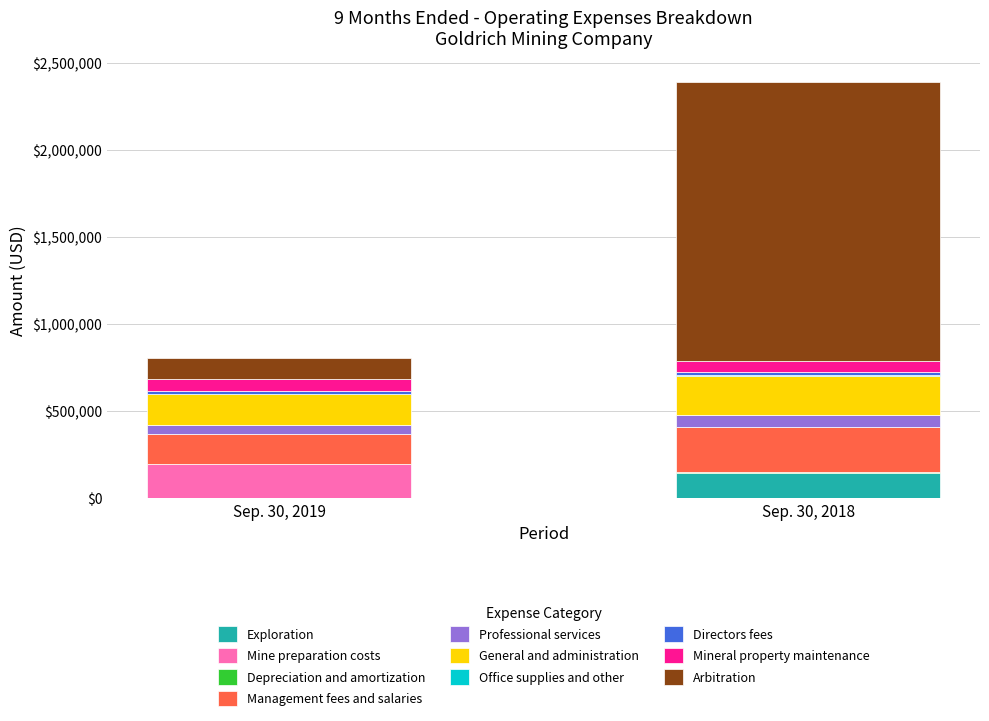

Which category has the highest value in the Exploration series?

Sep. 30, 2018